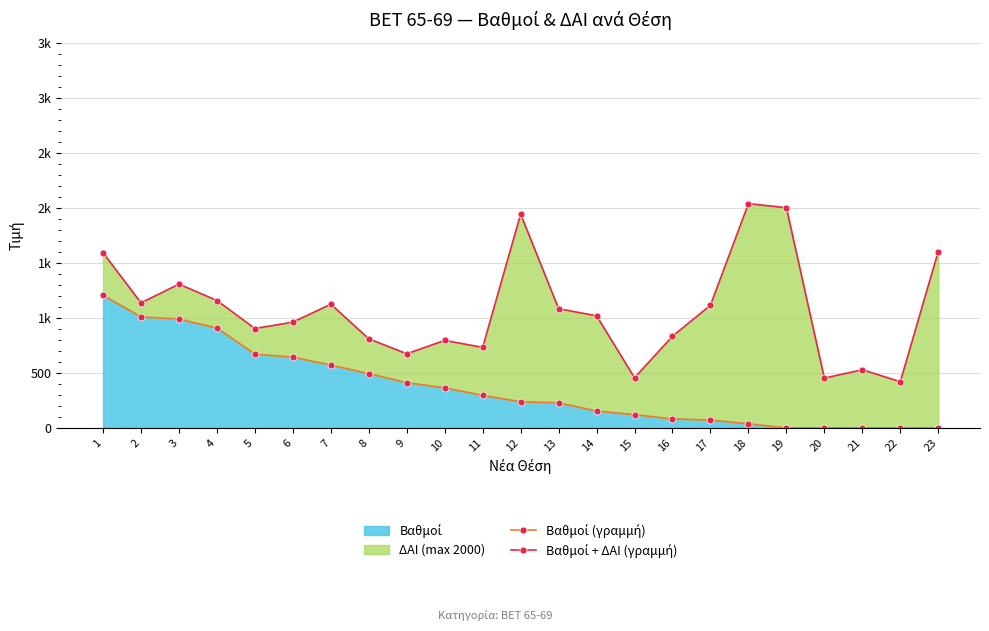

Which category has the lowest value across all series?

19